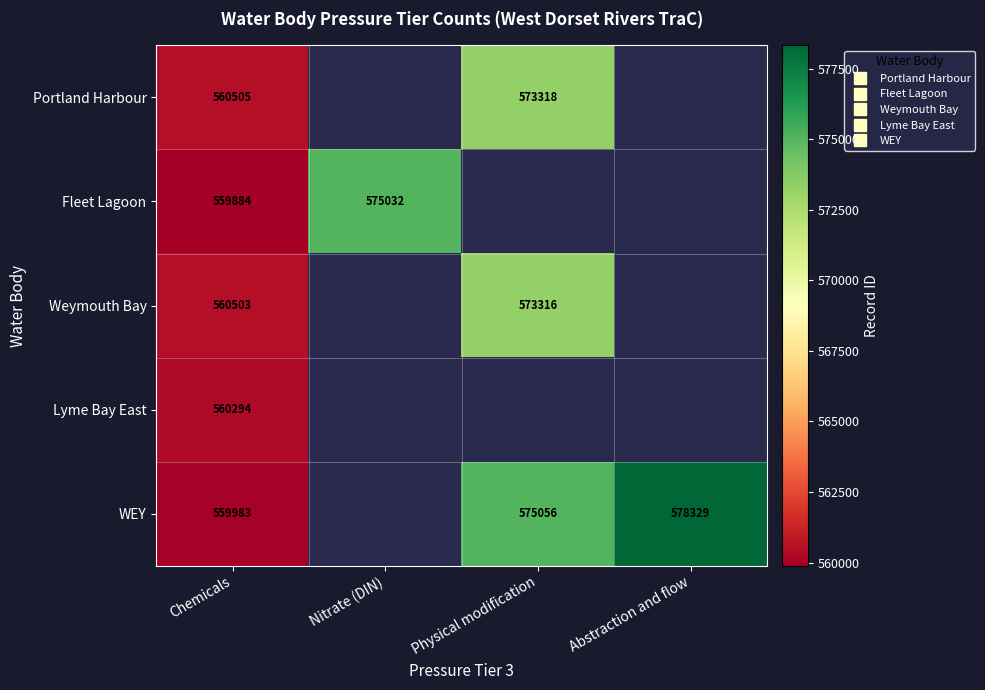

How many positive values does the Weymouth Bay series have?

2